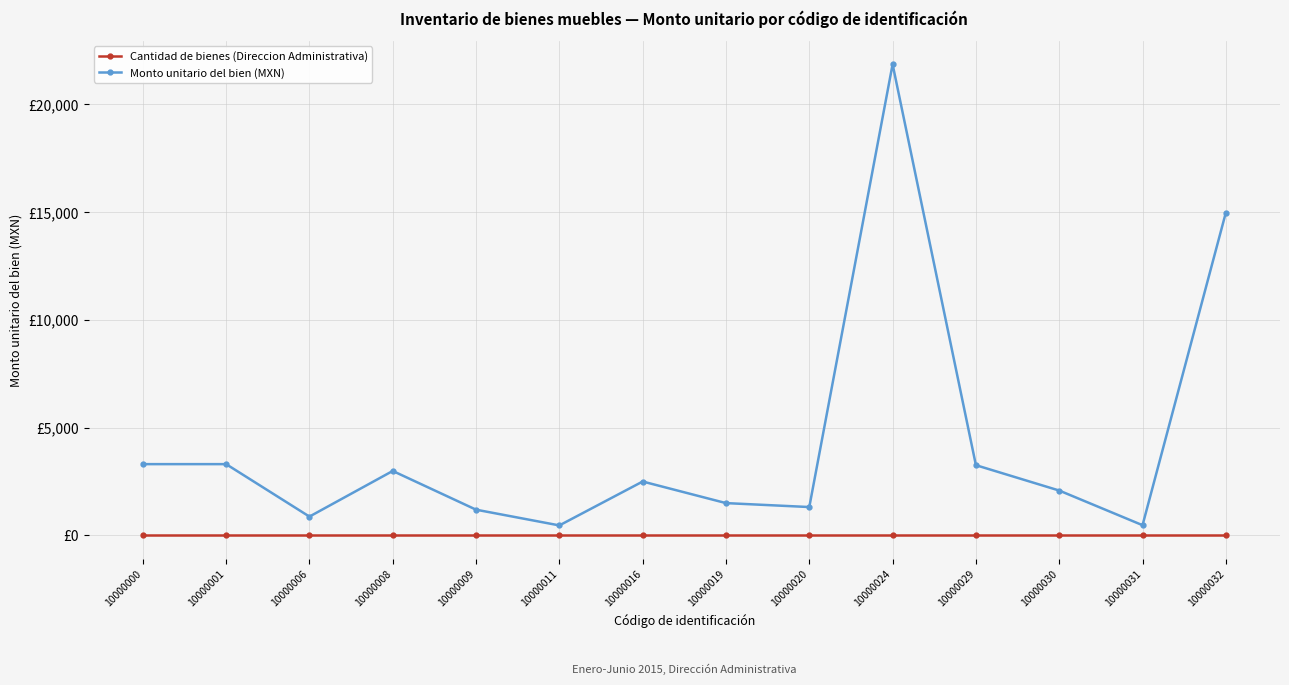

What is the lowest value of the Monto unitario del bien (MXN) series?

464.0